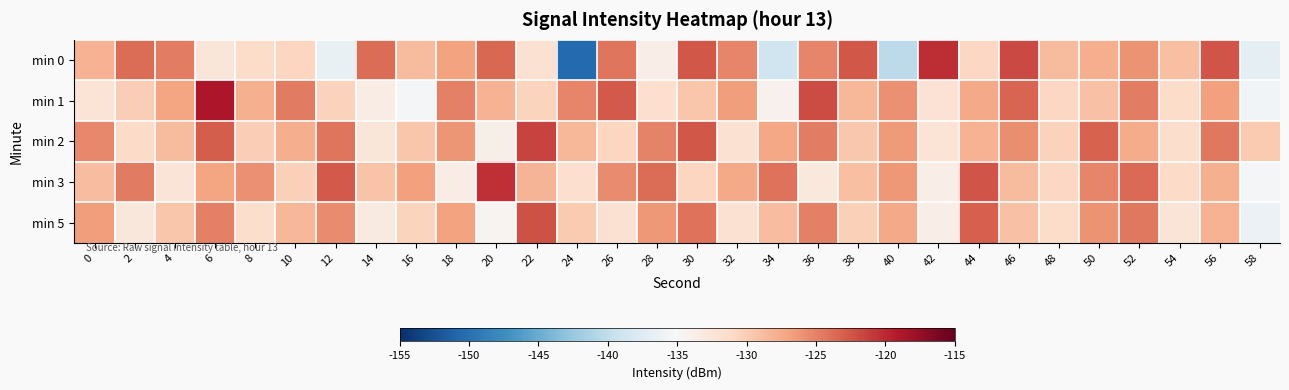

What is the total value across all series at 56?

-629.6